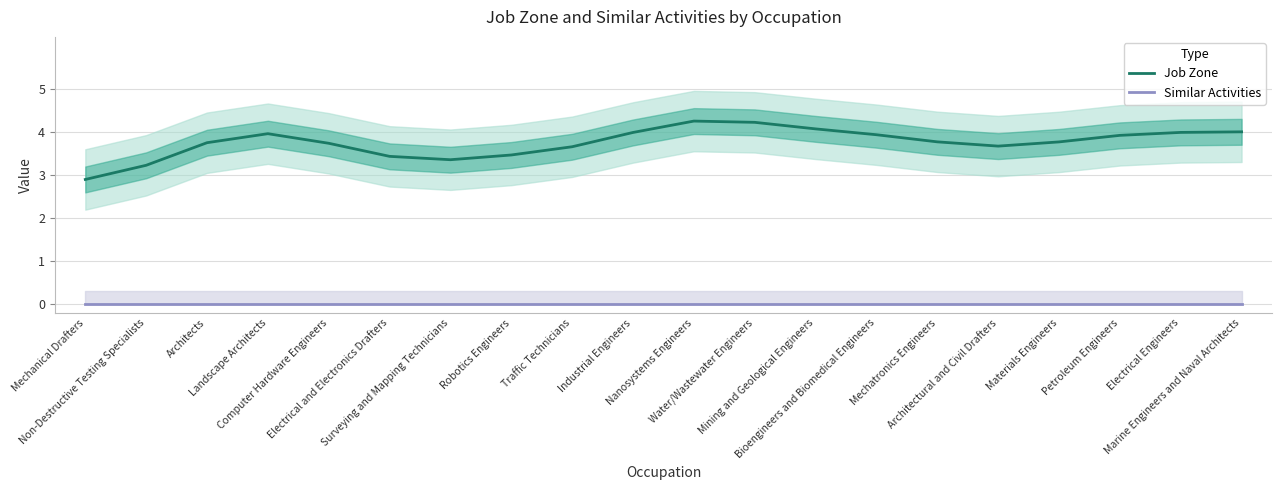

True or false: Job Zone and Similar Activities intersect in this chart.

False